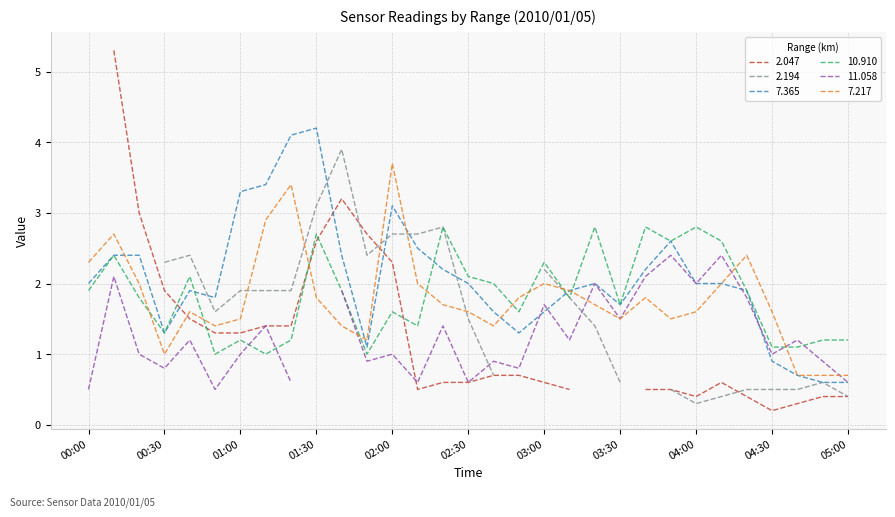

What is the highest value of the 10.910 series?

2.8